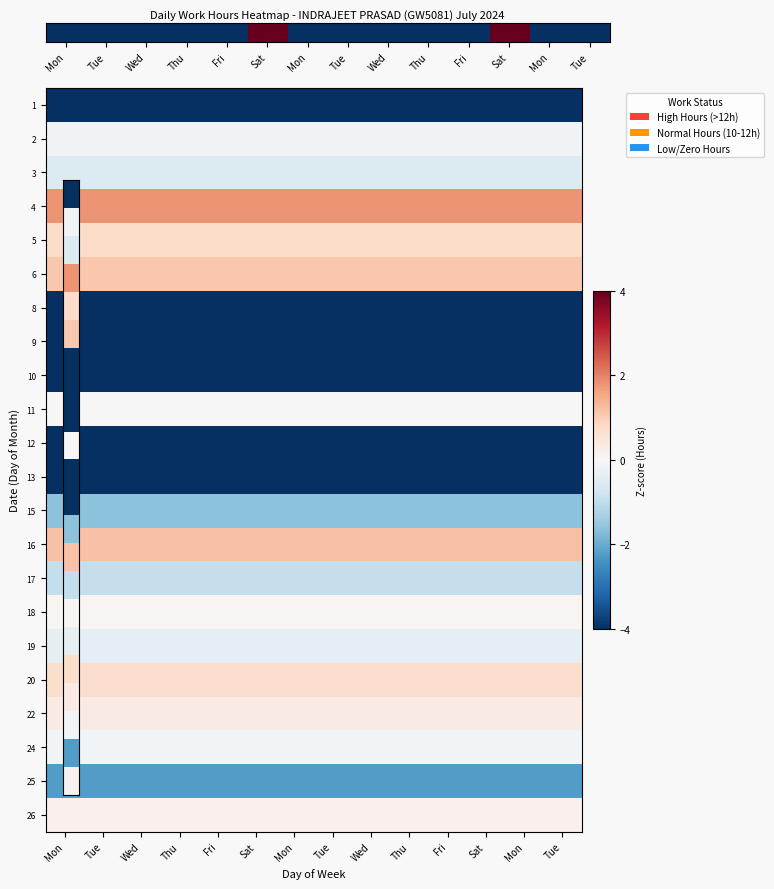

Reading left to right, extract all data points from this chart.

1: Mon=-4.0	Tue=-4.0	Wed=-4.0	Thu=-4.0	Fri=-4.0	Sat=-4.0	Mon=-4.0	Tue=-4.0	Wed=-4.0	Thu=-4.0	Fri=-4.0	Sat=-4.0	Mon=-4.0	Tue=-4.0
2: Mon=-0.1	Tue=-0.1	Wed=-0.1	Thu=-0.1	Fri=-0.1	Sat=-0.1	Mon=-0.1	Tue=-0.1	Wed=-0.1	Thu=-0.1	Fri=-0.1	Sat=-0.1	Mon=-0.1	Tue=-0.1
3: Mon=-0.6	Tue=-0.6	Wed=-0.6	Thu=-0.6	Fri=-0.6	Sat=-0.6	Mon=-0.6	Tue=-0.6	Wed=-0.6	Thu=-0.6	Fri=-0.6	Sat=-0.6	Mon=-0.6	Tue=-0.6
4: Mon=1.8	Tue=1.8	Wed=1.8	Thu=1.8	Fri=1.8	Sat=1.8	Mon=1.8	Tue=1.8	Wed=1.8	Thu=1.8	Fri=1.8	Sat=1.8	Mon=1.8	Tue=1.8
5: Mon=0.7	Tue=0.7	Wed=0.7	Thu=0.7	Fri=0.7	Sat=0.7	Mon=0.7	Tue=0.7	Wed=0.7	Thu=0.7	Fri=0.7	Sat=0.7	Mon=0.7	Tue=0.7
6: Mon=1.1	Tue=1.1	Wed=1.1	Thu=1.1	Fri=1.1	Sat=1.1	Mon=1.1	Tue=1.1	Wed=1.1	Thu=1.1	Fri=1.1	Sat=1.1	Mon=1.1	Tue=1.1
8: Mon=-4.0	Tue=-4.0	Wed=-4.0	Thu=-4.0	Fri=-4.0	Sat=-4.0	Mon=-4.0	Tue=-4.0	Wed=-4.0	Thu=-4.0	Fri=-4.0	Sat=-4.0	Mon=-4.0	Tue=-4.0
9: Mon=-4.0	Tue=-4.0	Wed=-4.0	Thu=-4.0	Fri=-4.0	Sat=-4.0	Mon=-4.0	Tue=-4.0	Wed=-4.0	Thu=-4.0	Fri=-4.0	Sat=-4.0	Mon=-4.0	Tue=-4.0
10: Mon=-4.0	Tue=-4.0	Wed=-4.0	Thu=-4.0	Fri=-4.0	Sat=-4.0	Mon=-4.0	Tue=-4.0	Wed=-4.0	Thu=-4.0	Fri=-4.0	Sat=-4.0	Mon=-4.0	Tue=-4.0
11: Mon=-0.0	Tue=-0.0	Wed=-0.0	Thu=-0.0	Fri=-0.0	Sat=-0.0	Mon=-0.0	Tue=-0.0	Wed=-0.0	Thu=-0.0	Fri=-0.0	Sat=-0.0	Mon=-0.0	Tue=-0.0
12: Mon=-4.0	Tue=-4.0	Wed=-4.0	Thu=-4.0	Fri=-4.0	Sat=-4.0	Mon=-4.0	Tue=-4.0	Wed=-4.0	Thu=-4.0	Fri=-4.0	Sat=-4.0	Mon=-4.0	Tue=-4.0
13: Mon=-4.0	Tue=-4.0	Wed=-4.0	Thu=-4.0	Fri=-4.0	Sat=-4.0	Mon=-4.0	Tue=-4.0	Wed=-4.0	Thu=-4.0	Fri=-4.0	Sat=-4.0	Mon=-4.0	Tue=-4.0
15: Mon=-1.6	Tue=-1.6	Wed=-1.6	Thu=-1.6	Fri=-1.6	Sat=-1.6	Mon=-1.6	Tue=-1.6	Wed=-1.6	Thu=-1.6	Fri=-1.6	Sat=-1.6	Mon=-1.6	Tue=-1.6
16: Mon=1.2	Tue=1.2	Wed=1.2	Thu=1.2	Fri=1.2	Sat=1.2	Mon=1.2	Tue=1.2	Wed=1.2	Thu=1.2	Fri=1.2	Sat=1.2	Mon=1.2	Tue=1.2
17: Mon=-0.9	Tue=-0.9	Wed=-0.9	Thu=-0.9	Fri=-0.9	Sat=-0.9	Mon=-0.9	Tue=-0.9	Wed=-0.9	Thu=-0.9	Fri=-0.9	Sat=-0.9	Mon=-0.9	Tue=-0.9
18: Mon=0.1	Tue=0.1	Wed=0.1	Thu=0.1	Fri=0.1	Sat=0.1	Mon=0.1	Tue=0.1	Wed=0.1	Thu=0.1	Fri=0.1	Sat=0.1	Mon=0.1	Tue=0.1
19: Mon=-0.4	Tue=-0.4	Wed=-0.4	Thu=-0.4	Fri=-0.4	Sat=-0.4	Mon=-0.4	Tue=-0.4	Wed=-0.4	Thu=-0.4	Fri=-0.4	Sat=-0.4	Mon=-0.4	Tue=-0.4
20: Mon=0.7	Tue=0.7	Wed=0.7	Thu=0.7	Fri=0.7	Sat=0.7	Mon=0.7	Tue=0.7	Wed=0.7	Thu=0.7	Fri=0.7	Sat=0.7	Mon=0.7	Tue=0.7
22: Mon=0.3	Tue=0.3	Wed=0.3	Thu=0.3	Fri=0.3	Sat=0.3	Mon=0.3	Tue=0.3	Wed=0.3	Thu=0.3	Fri=0.3	Sat=0.3	Mon=0.3	Tue=0.3
24: Mon=-0.1	Tue=-0.1	Wed=-0.1	Thu=-0.1	Fri=-0.1	Sat=-0.1	Mon=-0.1	Tue=-0.1	Wed=-0.1	Thu=-0.1	Fri=-0.1	Sat=-0.1	Mon=-0.1	Tue=-0.1
25: Mon=-2.2	Tue=-2.2	Wed=-2.2	Thu=-2.2	Fri=-2.2	Sat=-2.2	Mon=-2.2	Tue=-2.2	Wed=-2.2	Thu=-2.2	Fri=-2.2	Sat=-2.2	Mon=-2.2	Tue=-2.2
26: Mon=0.2	Tue=0.2	Wed=0.2	Thu=0.2	Fri=0.2	Sat=0.2	Mon=0.2	Tue=0.2	Wed=0.2	Thu=0.2	Fri=0.2	Sat=0.2	Mon=0.2	Tue=0.2